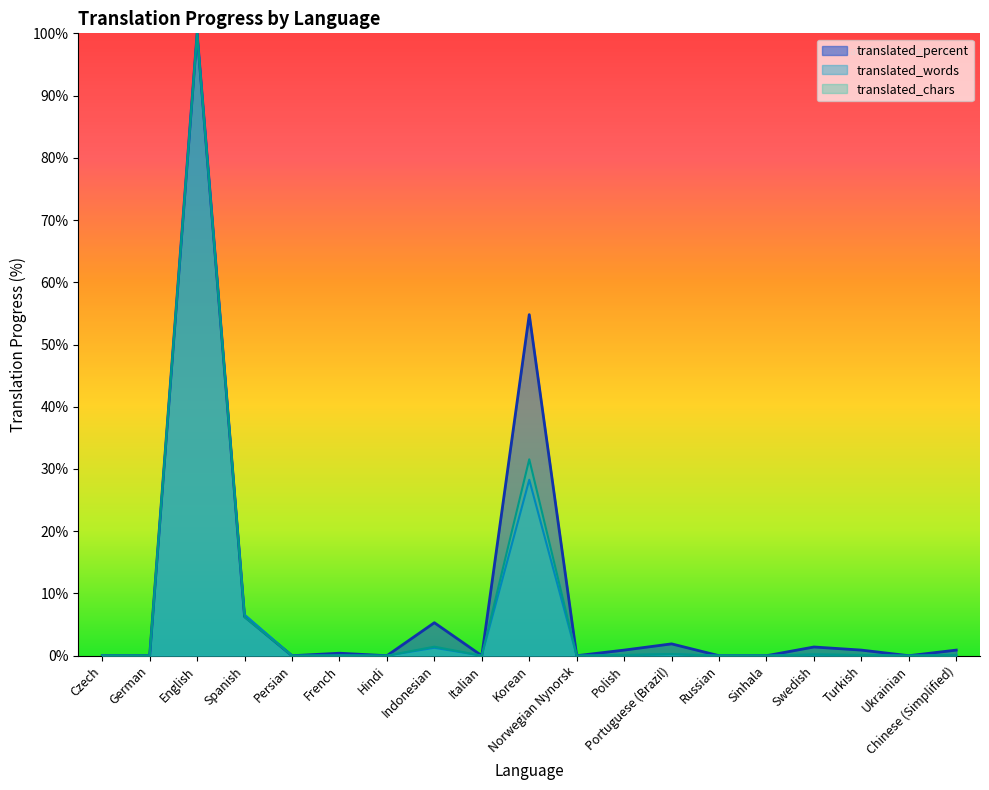

Between German and Spanish, which series saw the biggest shift?

translated_words